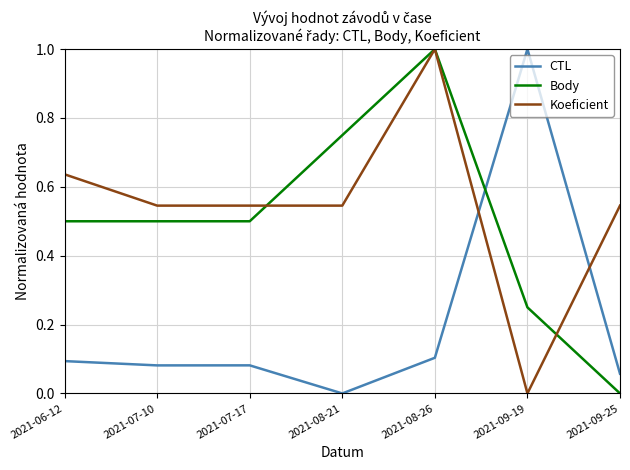

At which label does Body reach its minimum?

2021-09-25